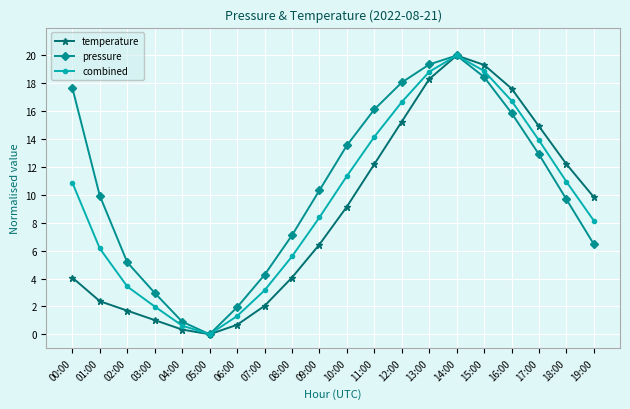

In combined, how many points are higher than both neighbors (excluding endpoints)?

1